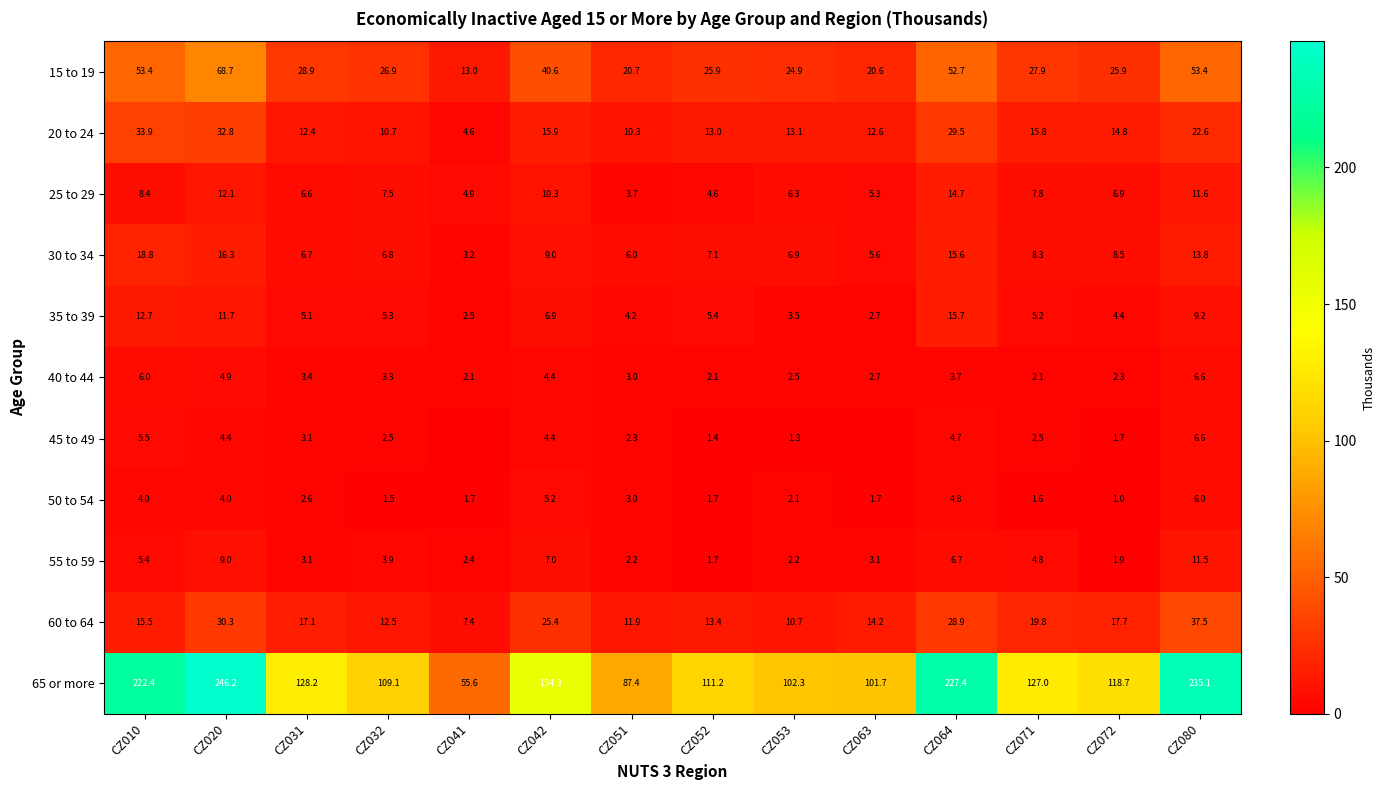

The 30 to 34 series shows 11.4 at CZ031. True or false?

False